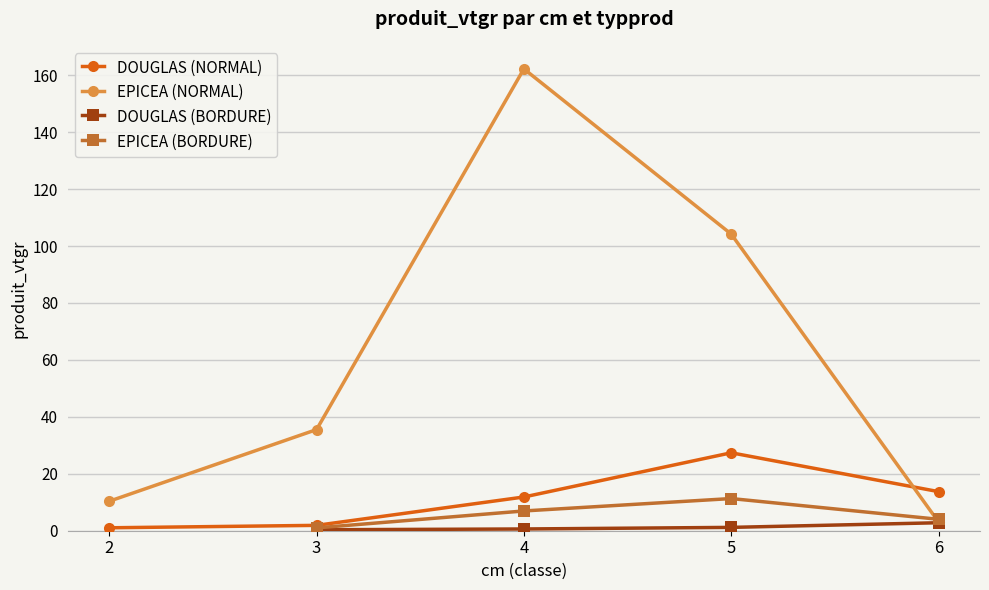

What is the approximate value of DOUGLAS (NORMAL) at 5?

27.4